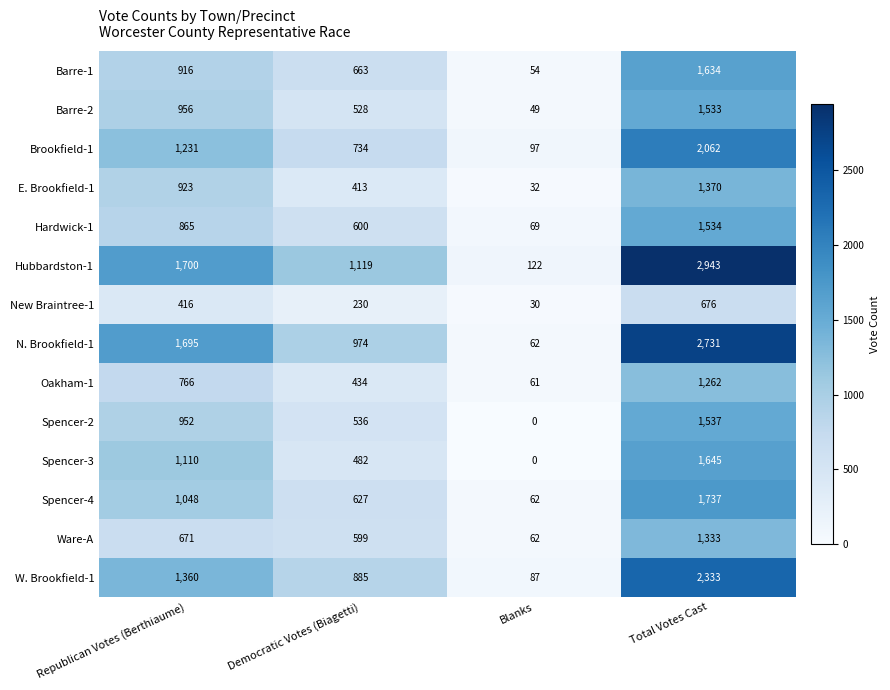

What is the average value of the Spencer-3 series?

809